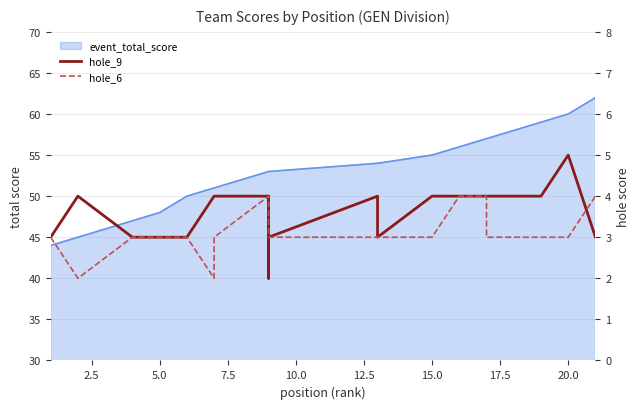

What position from the left is 17?

18